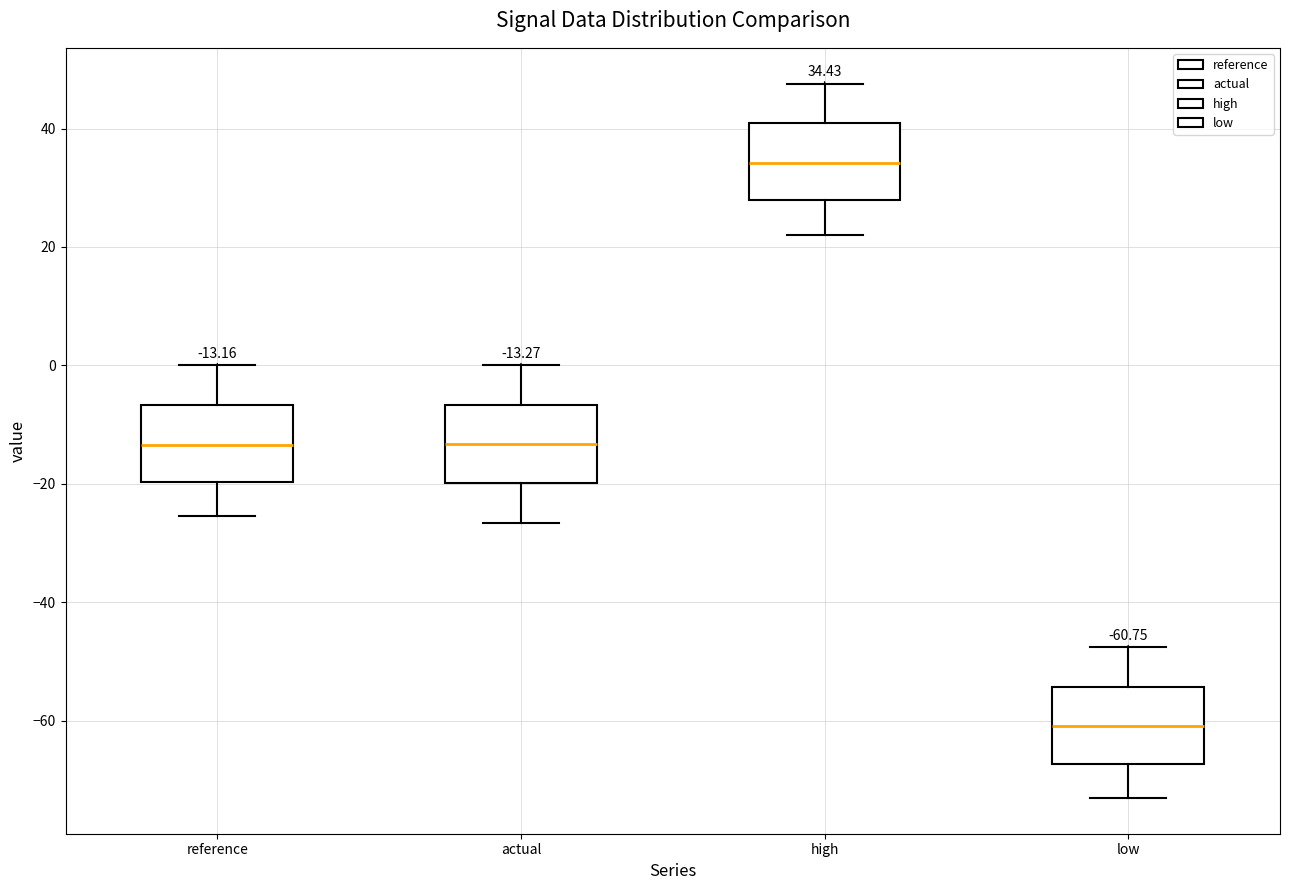

Which box's median line is the lowest?

low